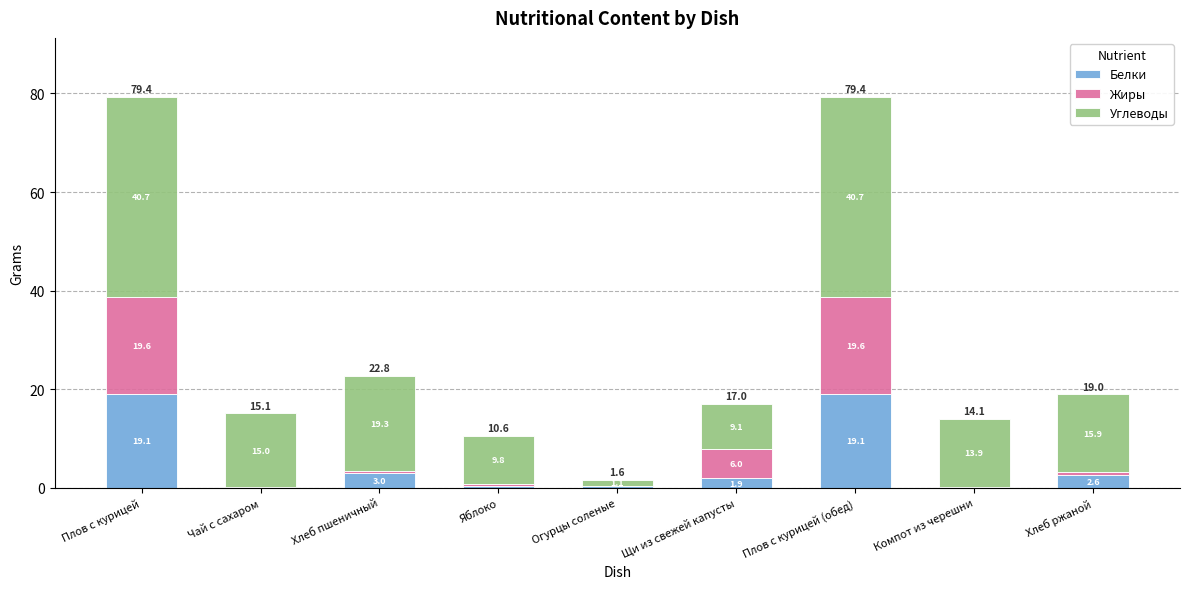

The Белки series shows 0.4 at Огурцы соленые. True or false?

True